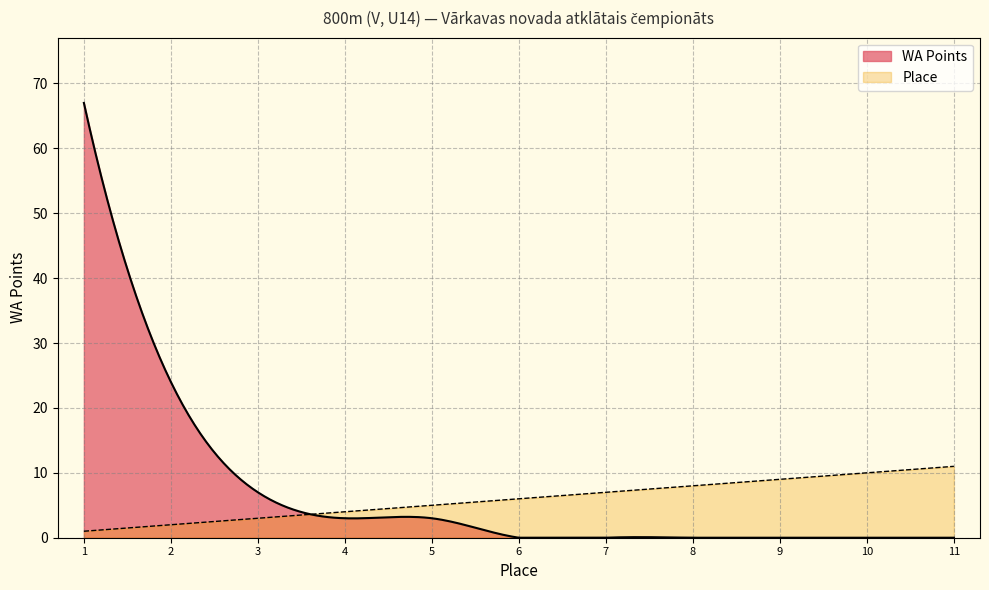

Is it true that Place equals 8 at 8?

True